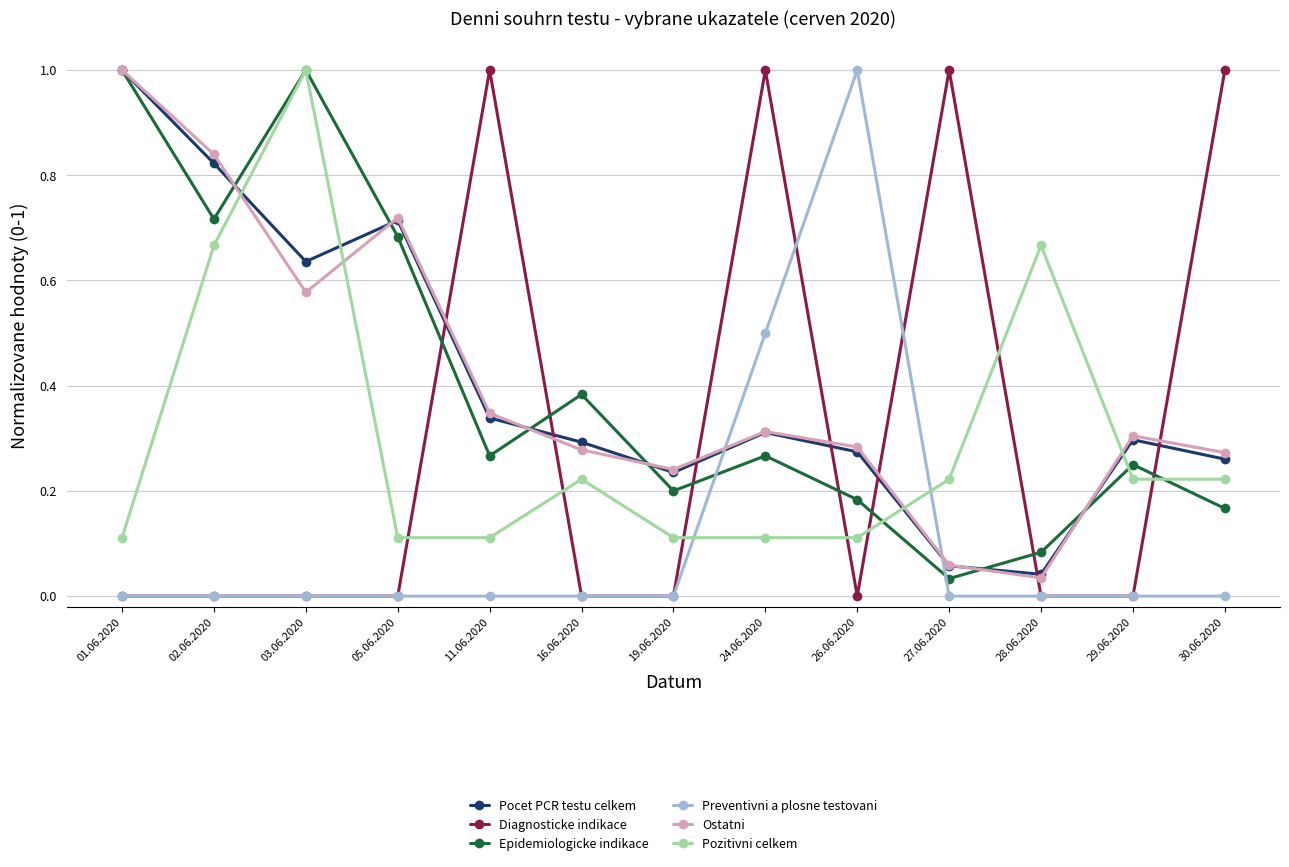

What is the total value across all series at 05.06.2020?

2.2